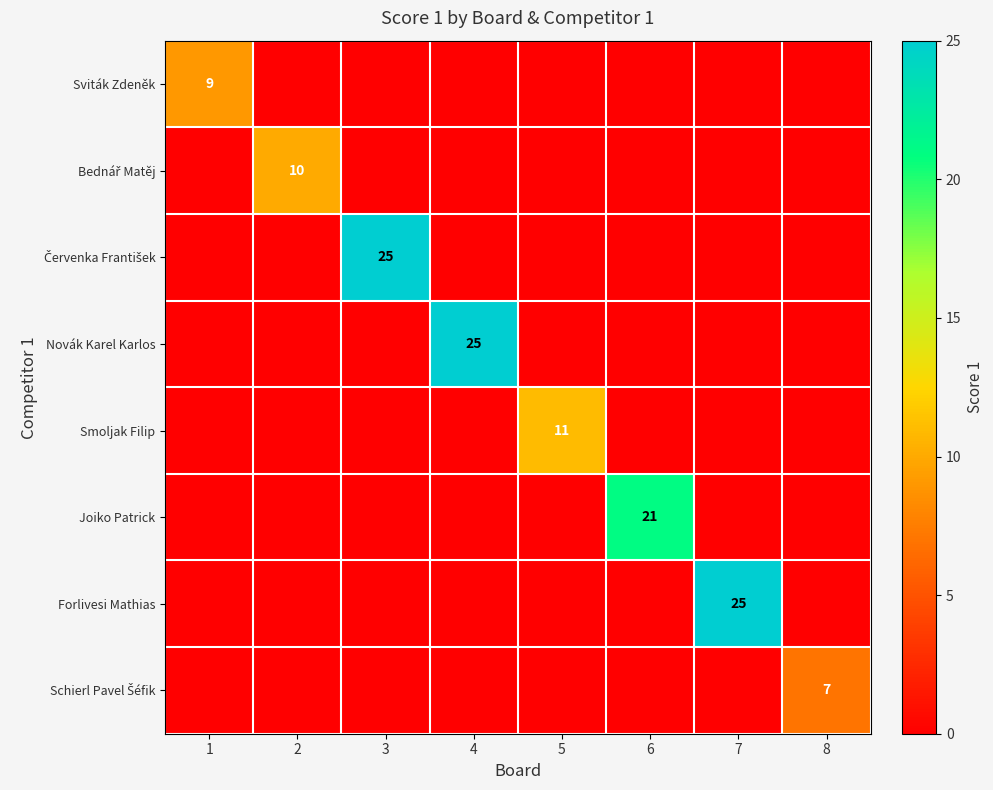

What is the sum of the Joiko Patrick values at 6 and 5?

21